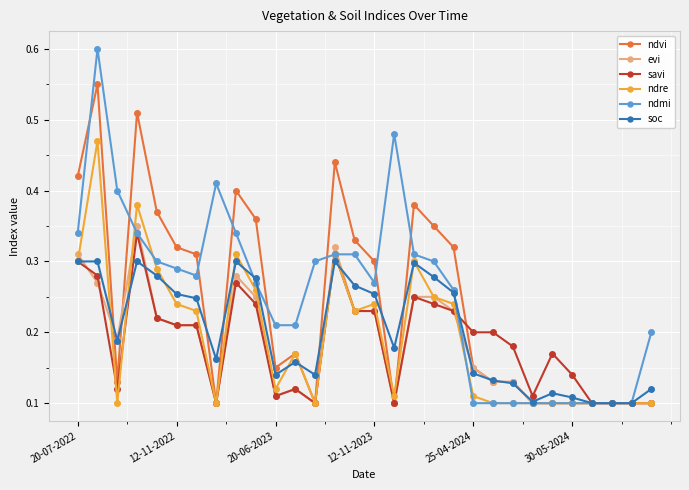

At how many categories does at least one series exceed 0?

30